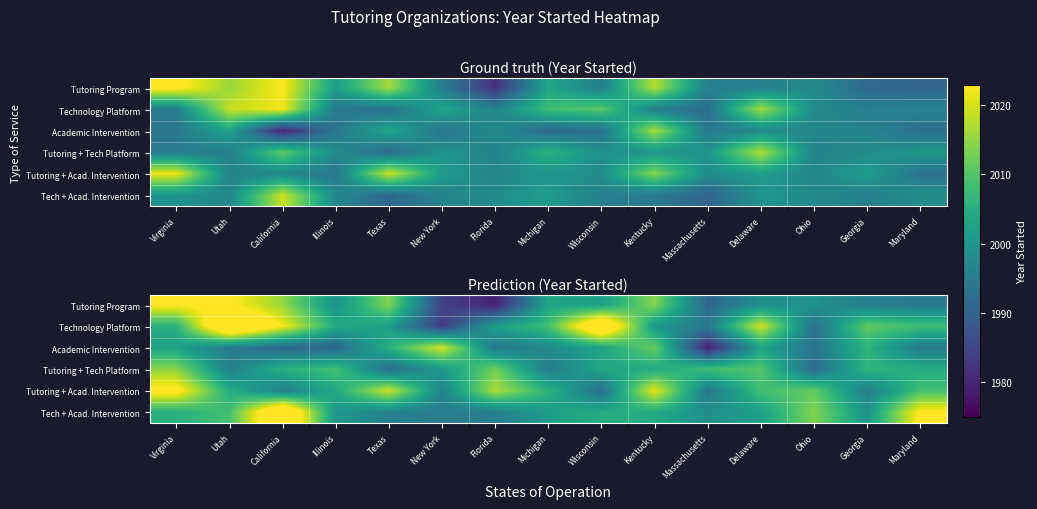

What is the lowest value of the Academic Intervention series?

1979.6